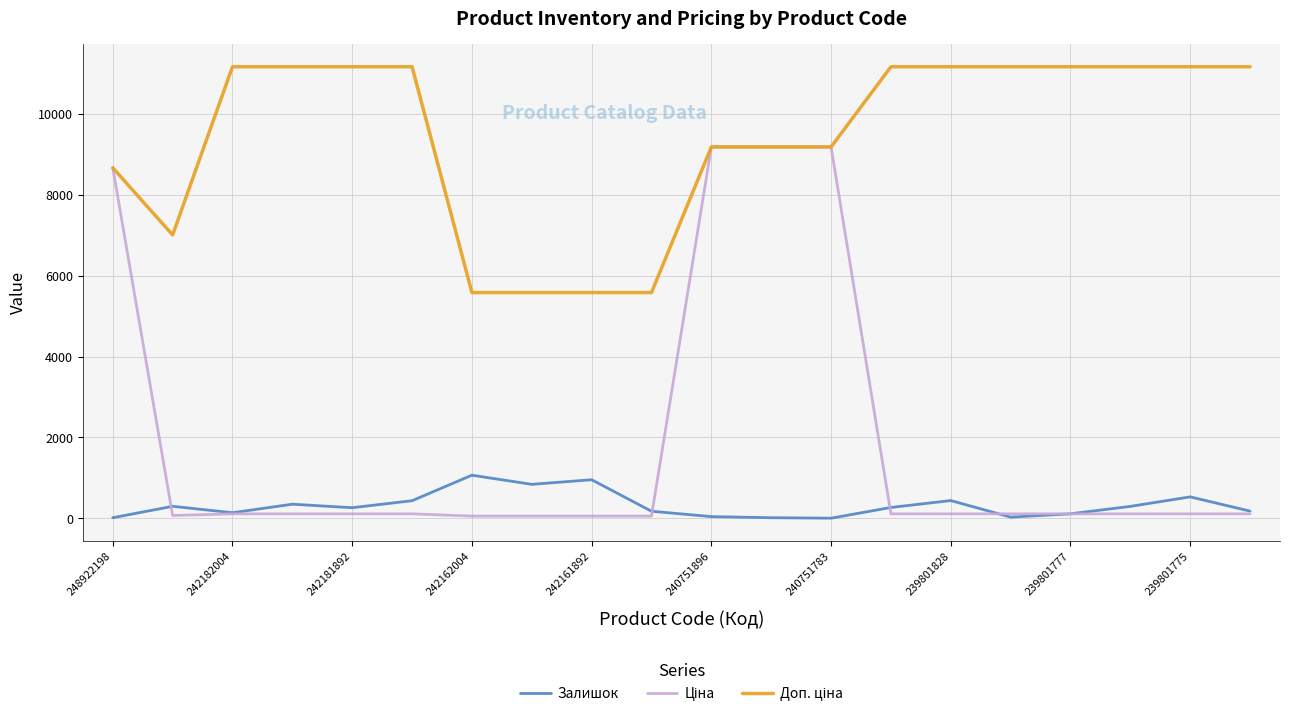

Does the chart display data point markers on the line(s)?

No